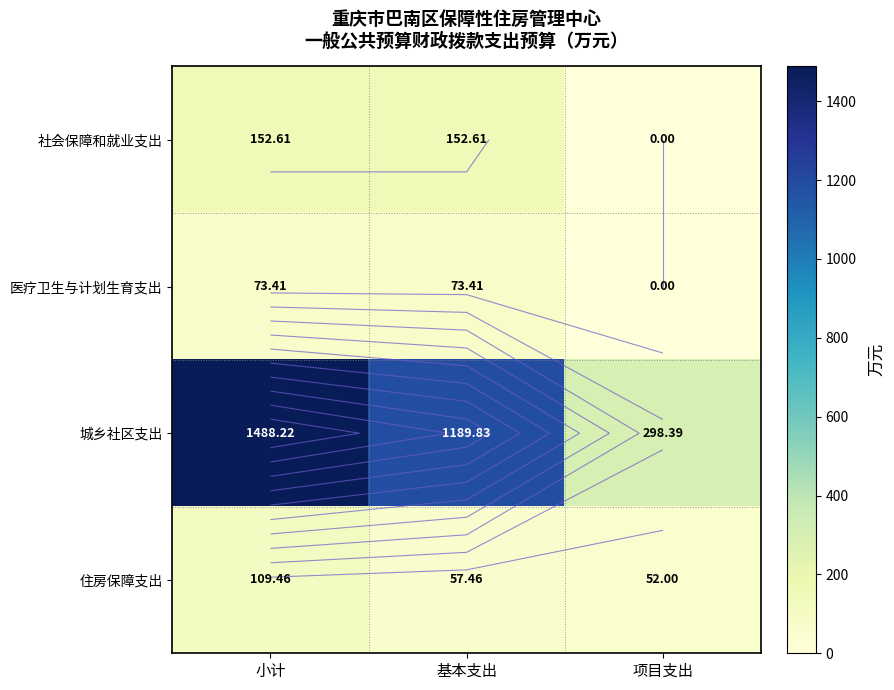

What is the minimum value for 住房保障支出?

52.0